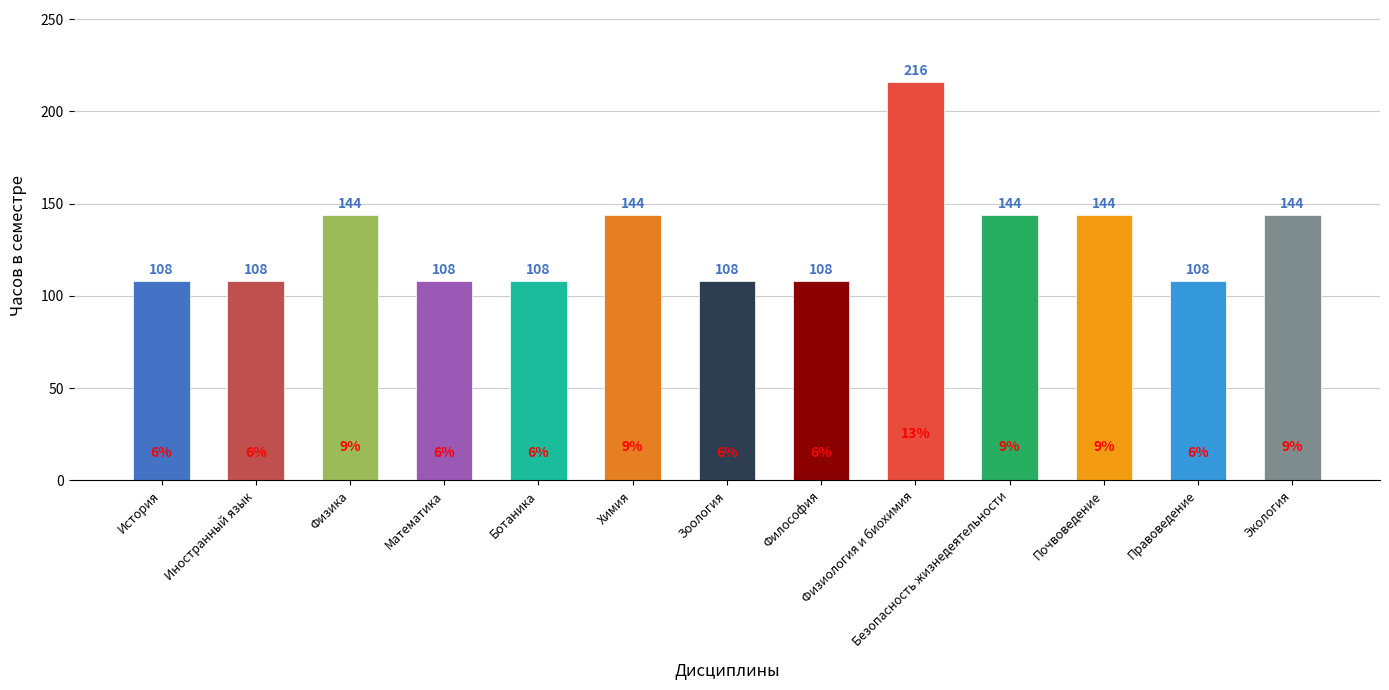

The value at Экология is 45. True or false?

False